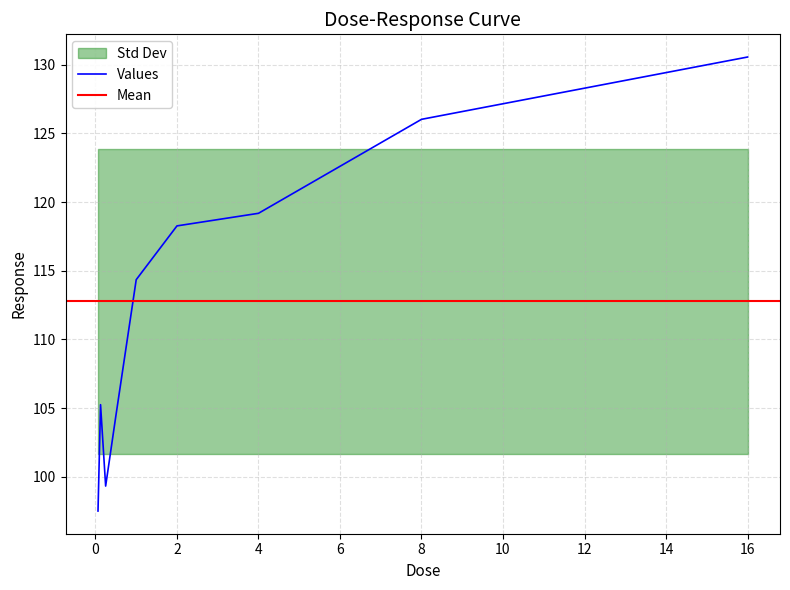

Rank the categories by value from highest to lowest.

16.0, 8.0, 4.0, 2.0, 1.0, 0.125, 0.5, 0.25, 0.0625